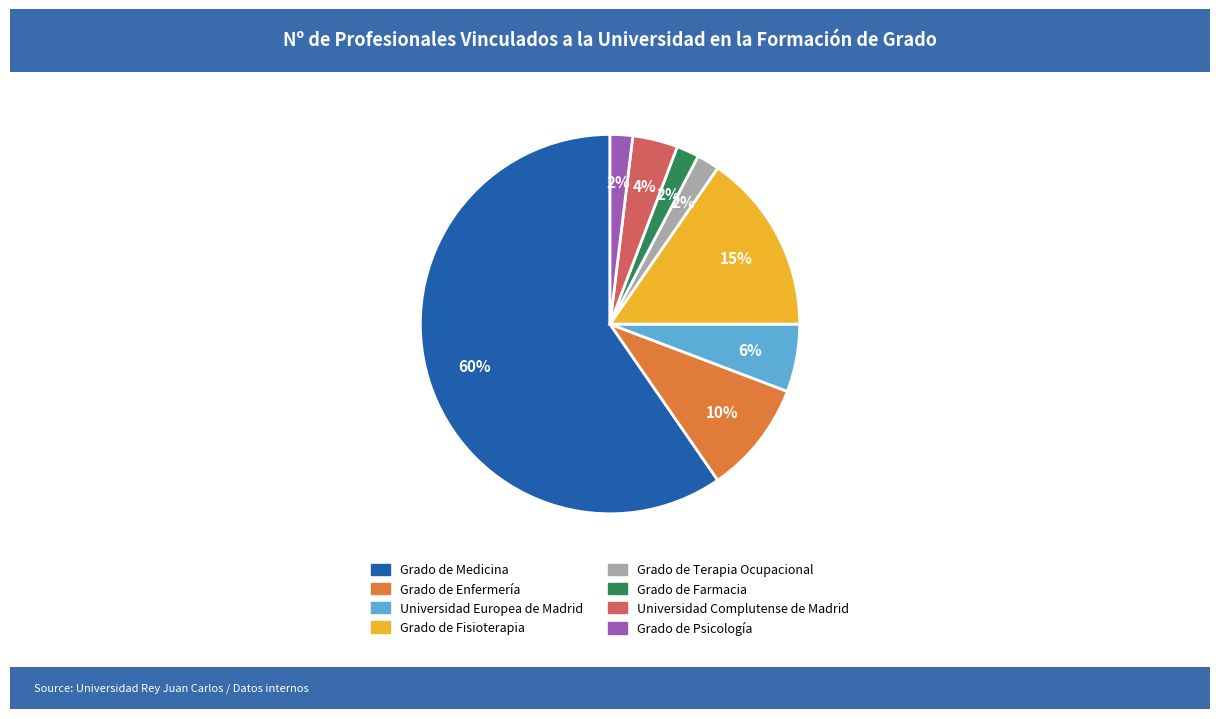

Is the sum of Grado de Terapia Ocupacional and Universidad Europea de Madrid greater than half?

No